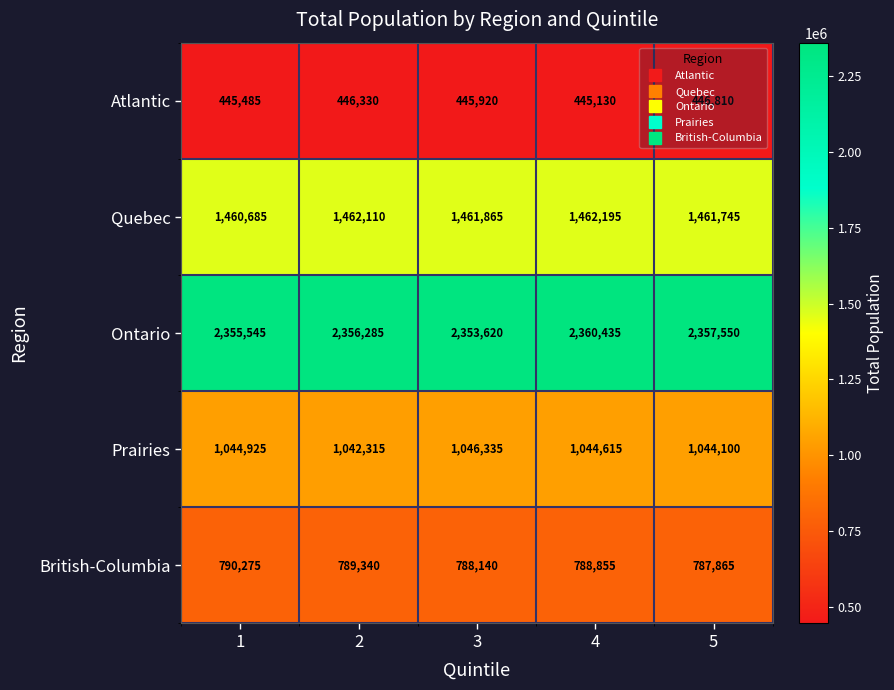

At which label is Atlantic closest to 445970?

3